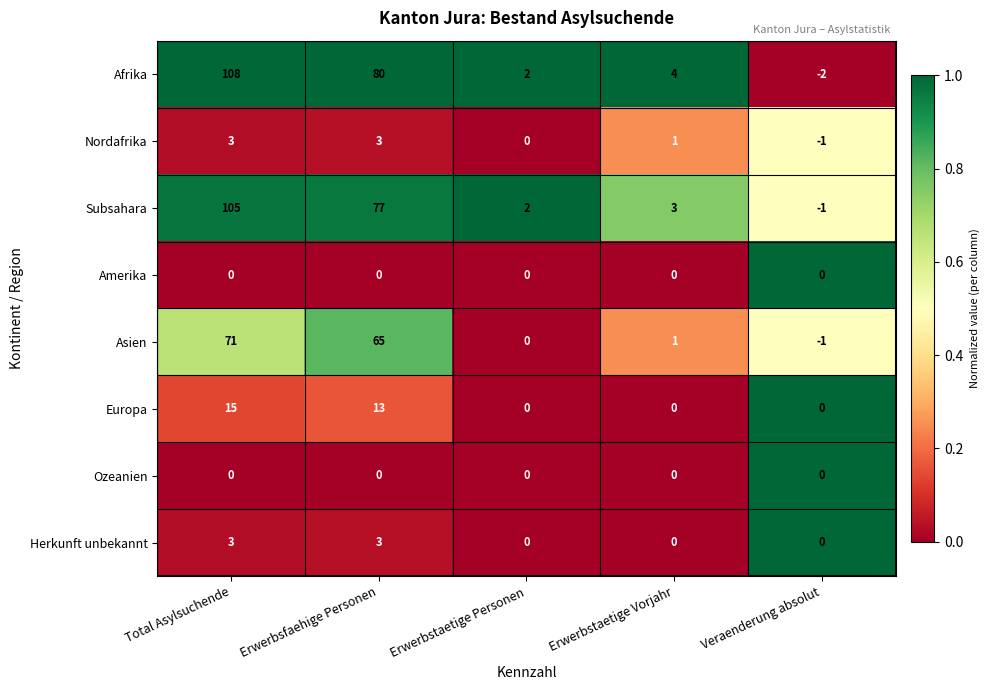

What is the average value of the Afrika series?

38